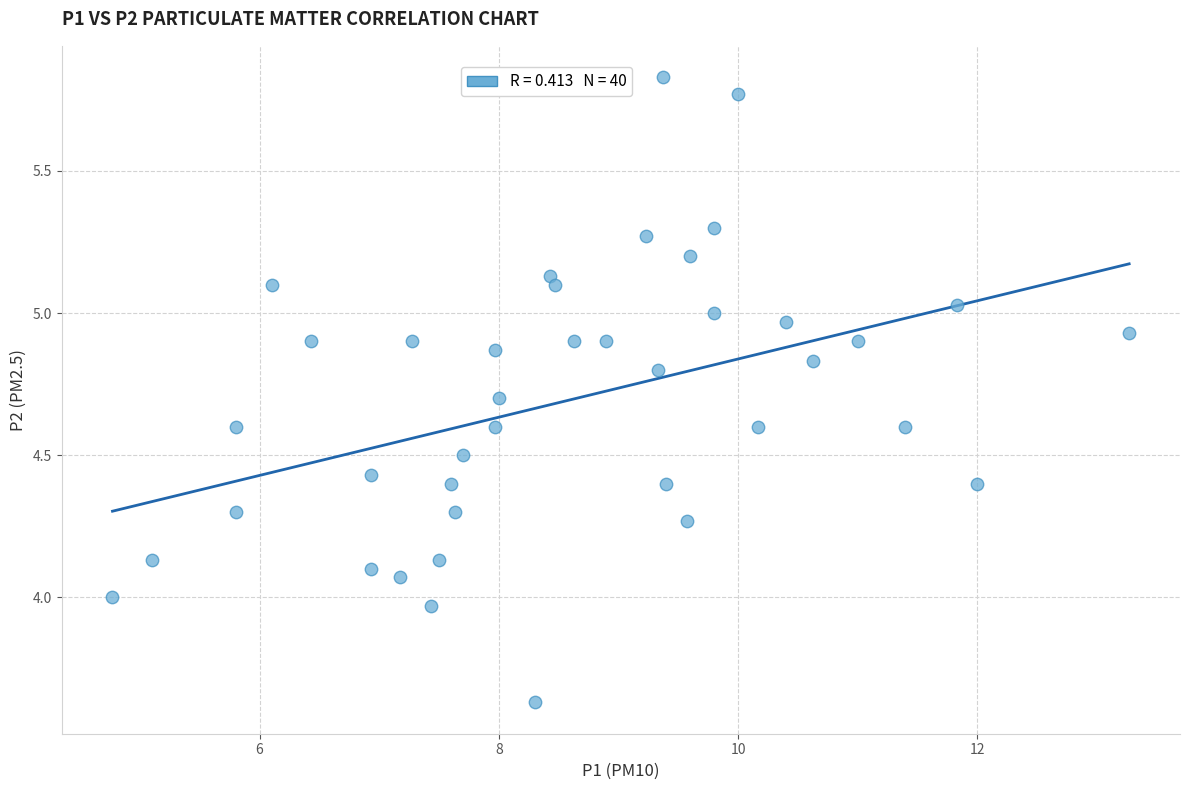

What is the range of Y values (max minus min)?

2.2